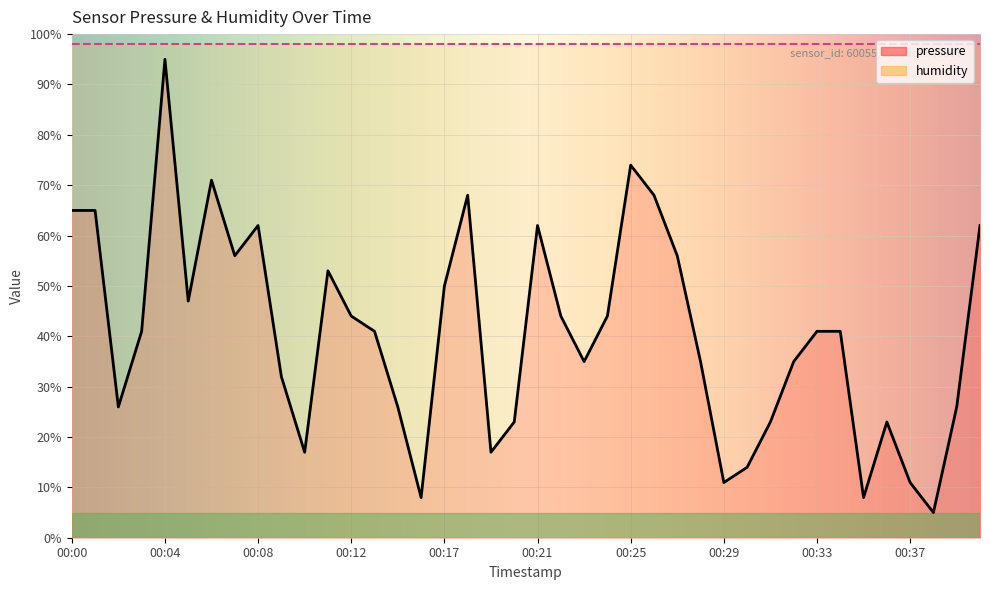

What is the greatest value displayed?

95.0